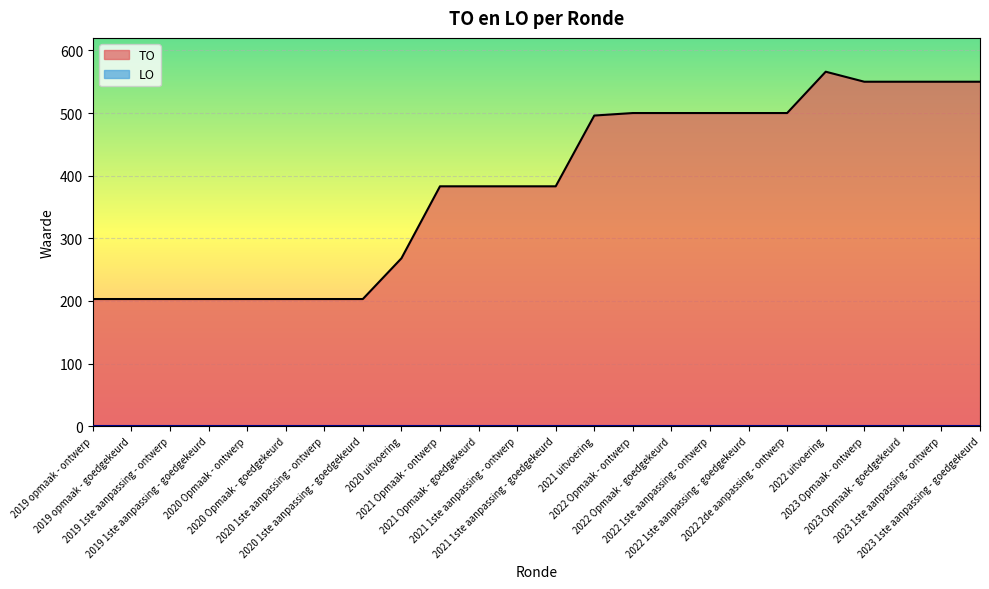

Reading left to right, extract all data points from this chart.

2019 opmaak - ontwerp=203	2019 opmaak - goedgekeurd=203	2019 1ste aanpassing - ontwerp=203	2019 1ste aanpassing - goedgekeurd=203	2020 Opmaak - ontwerp=203	2020 Opmaak - goedgekeurd=203	2020 1ste aanpassing - ontwerp=203	2020 1ste aanpassing - goedgekeurd=203	2020 uitvoering=268	2021 Opmaak - ontwerp=383	2021 Opmaak - goedgekeurd=383	2021 1ste aanpassing - ontwerp=383	2021 1ste aanpassing - goedgekeurd=383	2021 uitvoering=496	2022 Opmaak - ontwerp=500	2022 Opmaak - goedgekeurd=500	2022 1ste aanpassing - ontwerp=500	2022 1ste aanpassing - goedgekeurd=500	2022 2de aanpassing - ontwerp=500	2022 uitvoering=566	2023 Opmaak - ontwerp=550	2023 Opmaak - goedgekeurd=550	2023 1ste aanpassing - ontwerp=550	2023 1ste aanpassing - goedgekeurd=550